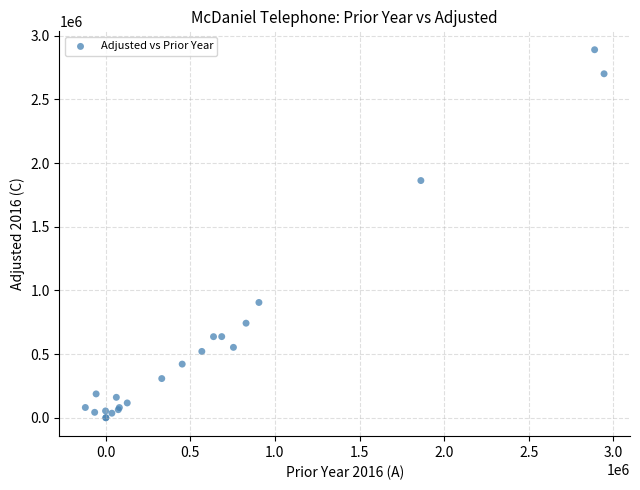

What Y value in the scatter plot is closest to 1445050?

1862341.7